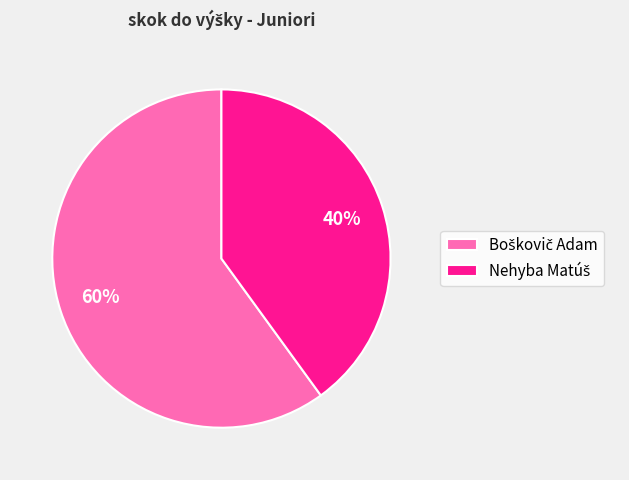

Is there any slice that represents more than half of the pie?

Yes